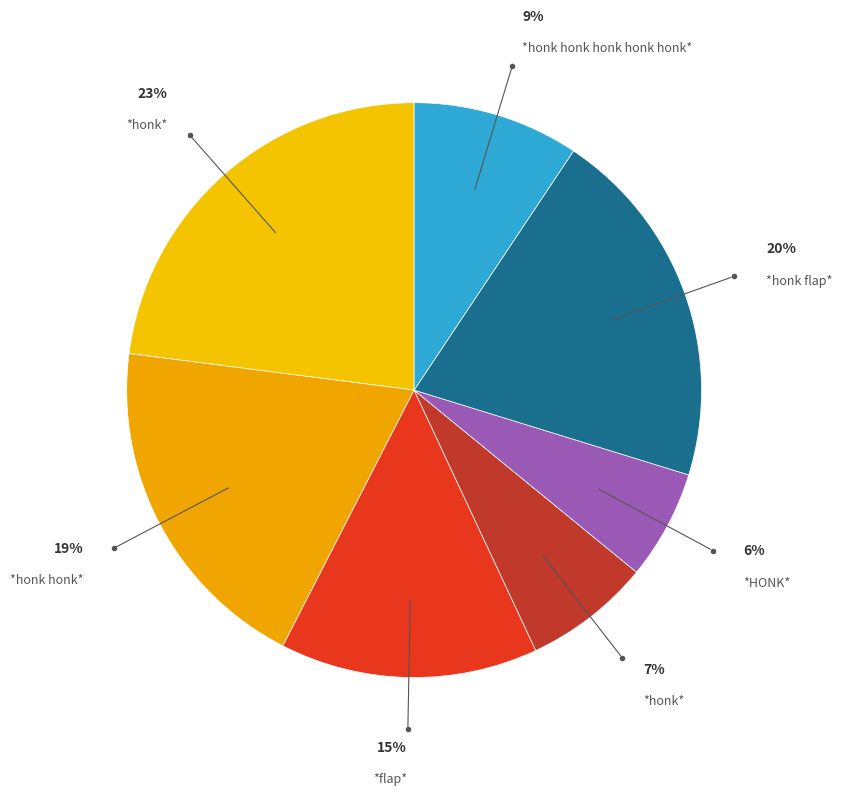

Rank the categories by value from highest to lowest.

*honk*, *honk flap*, *honk honk*, *flap*, *honk honk honk honk honk*, *honk*, *HONK*